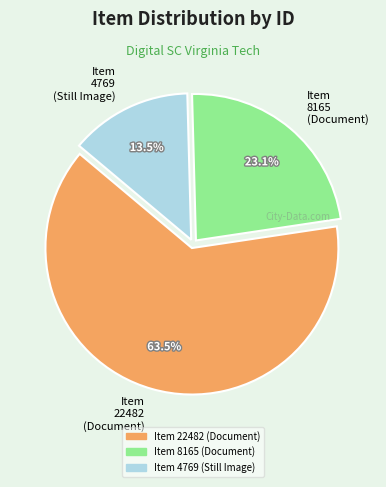

Rank the categories by value from lowest to highest.

Item 4769 (Still Image), Item 8165 (Document), Item 22482 (Document)